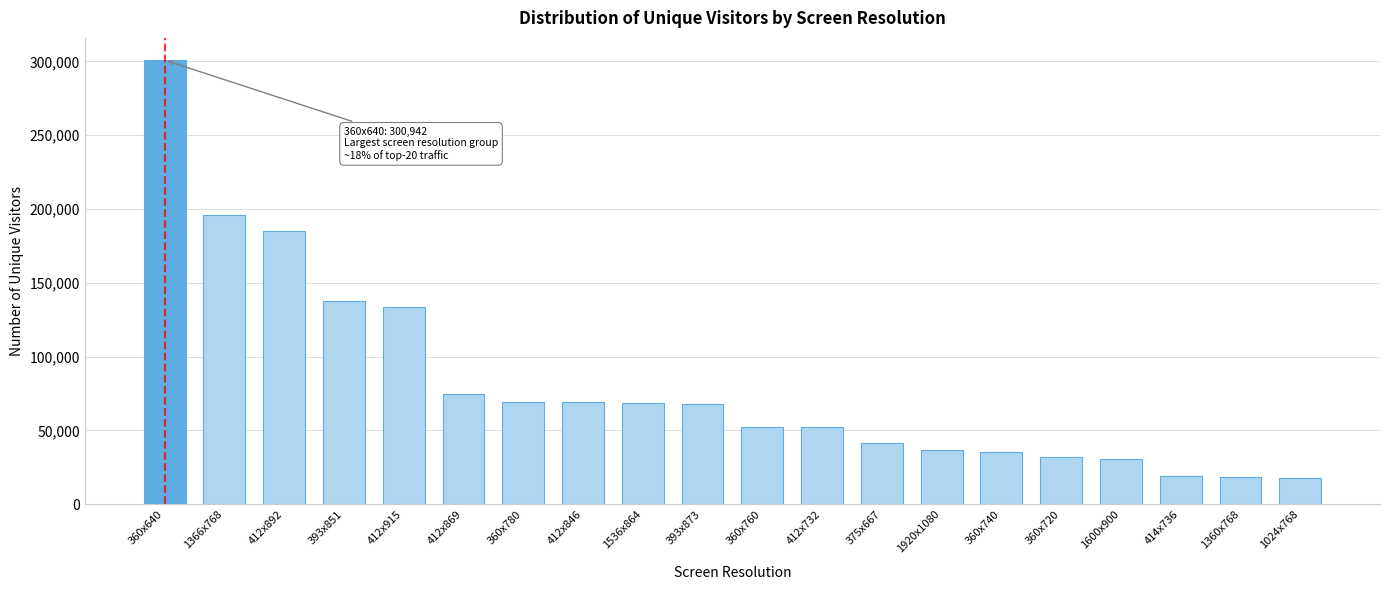

What is the change in value from 1366x768 to 412x915?

-61953